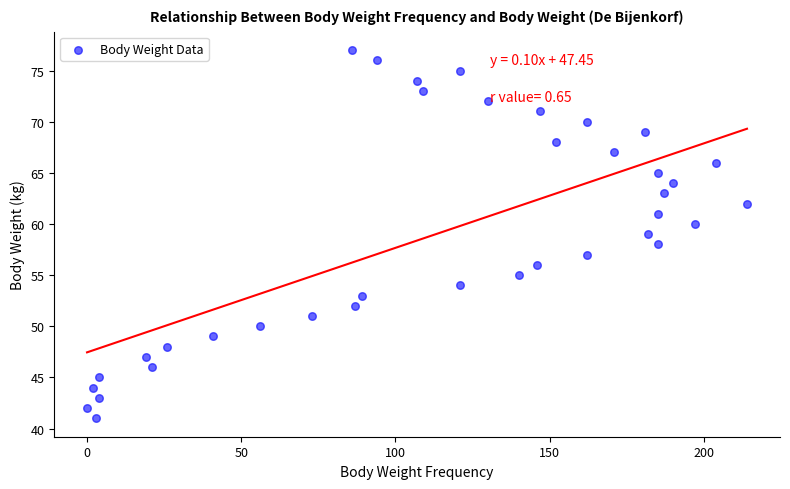

What is the range of X values (max minus min)?

214